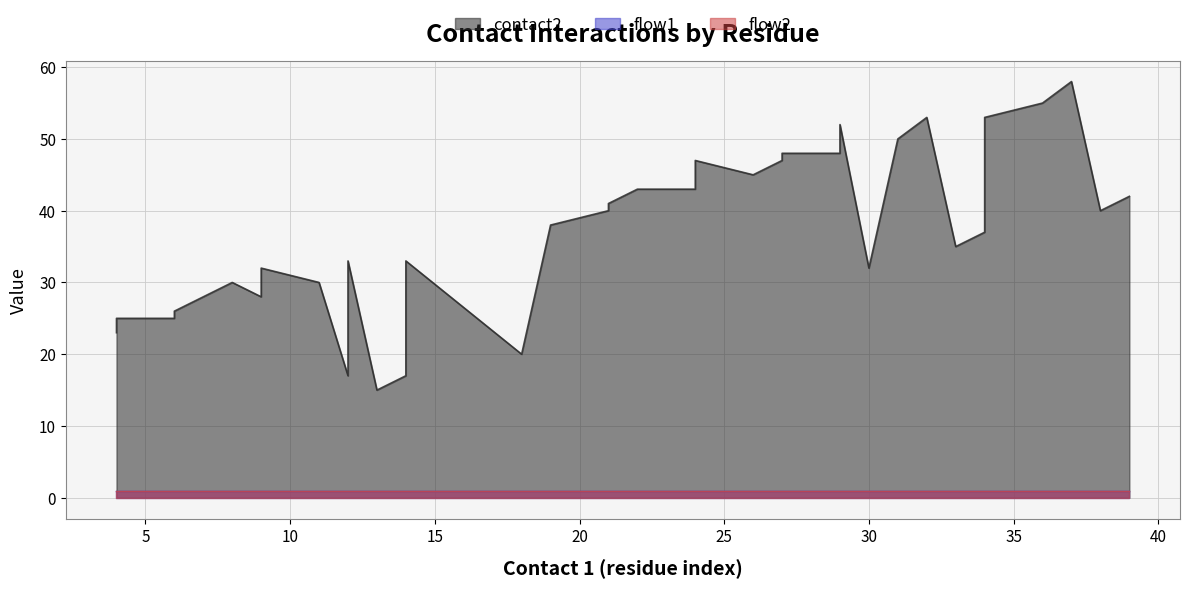

Is it true that flow1 equals 2 at 16?

False